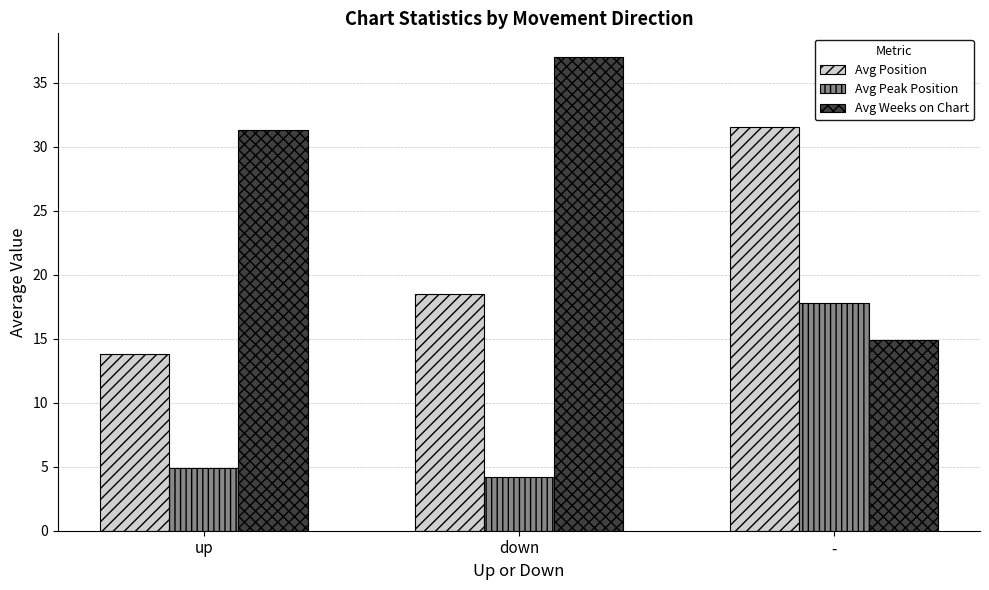

Reading left to right, what are all the values shown in this chart?

Avg Position: up=13.8	down=18.5	-=31.5
Avg Peak Position: up=4.9	down=4.2	-=17.8
Avg Weeks on Chart: up=31.3	down=37.0	-=14.9